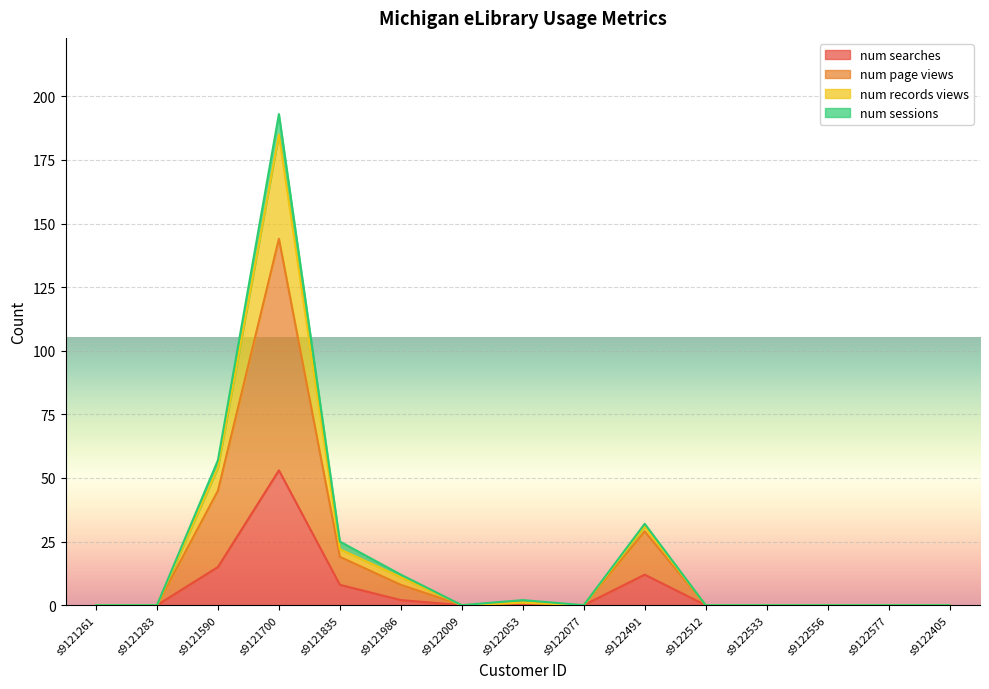

Rank the categories by num searches value from lowest to highest.

s9121261, s9121283, s9122009, s9122053, s9122077, s9122512, s9122533, s9122556, s9122577, s9122405, s9121986, s9121835, s9122491, s9121590, s9121700